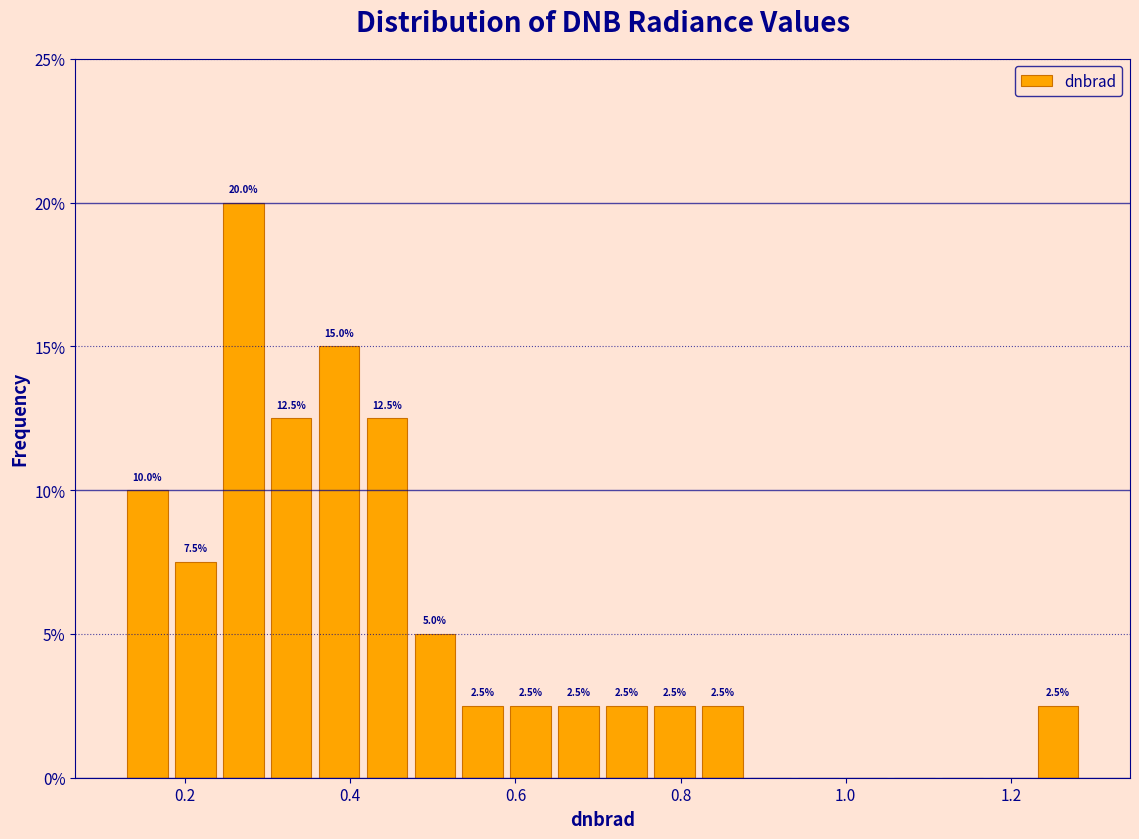

Read against the x-axis, roughly where is the centre of the tallest bar?

0.28